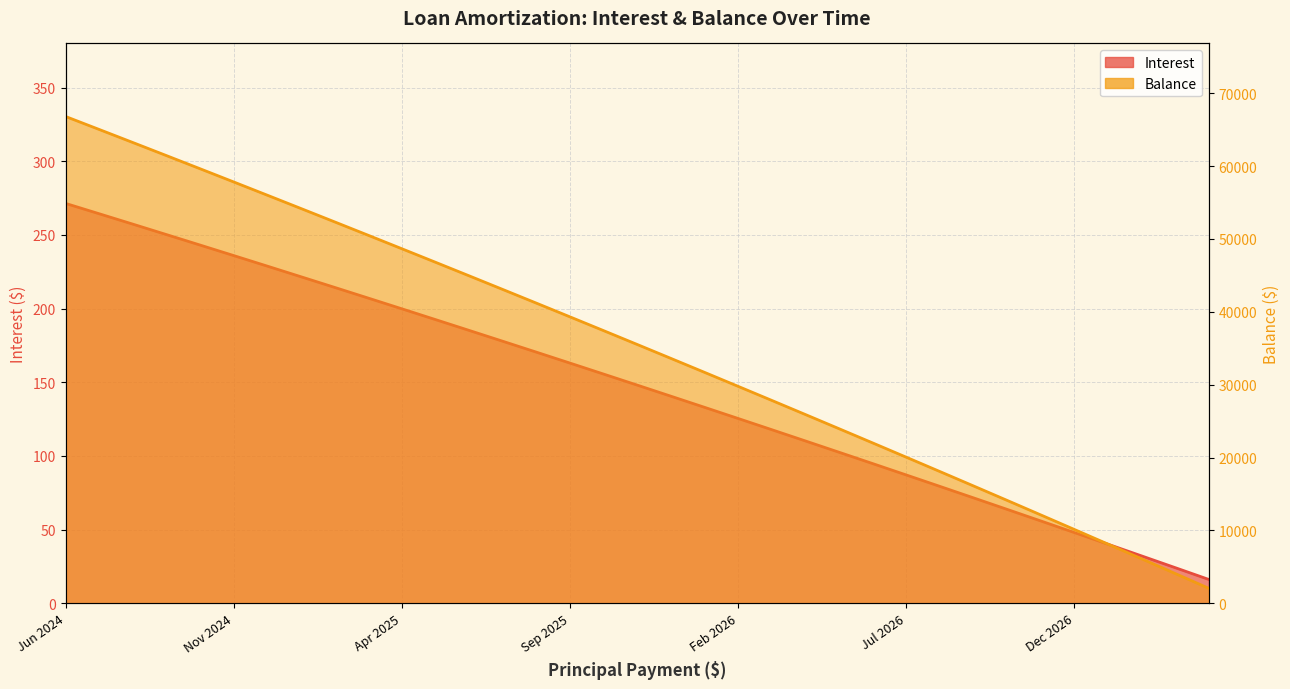

At which category is the sum across all series the highest?

Jun 2024